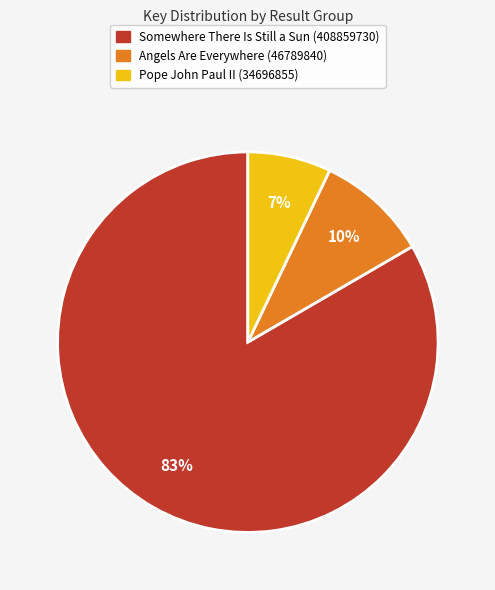

Which slice is the largest?

Somewhere There Is Still a Sun (408859730)